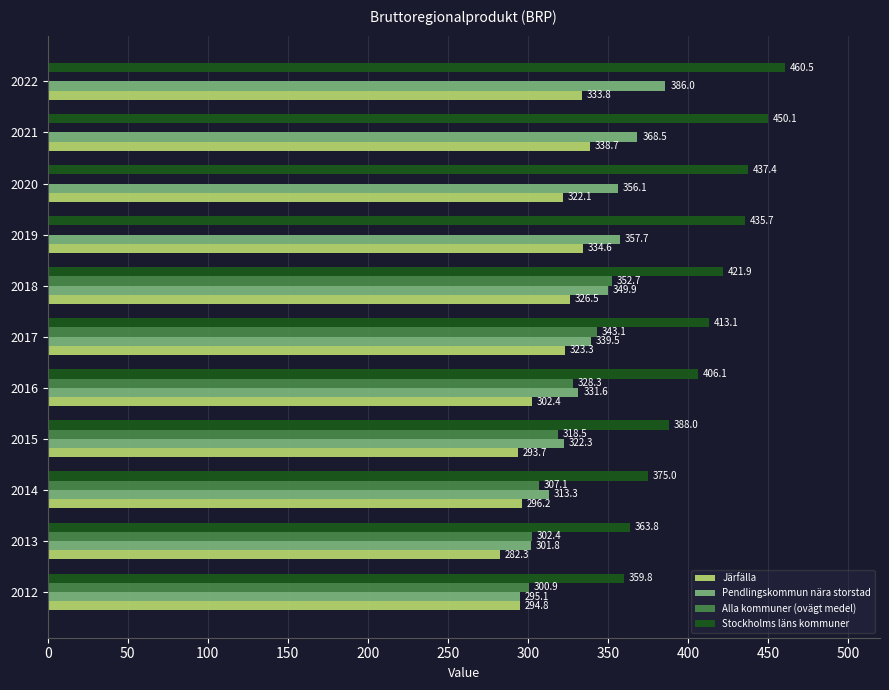

At which category is the sum across all series the highest?

2018